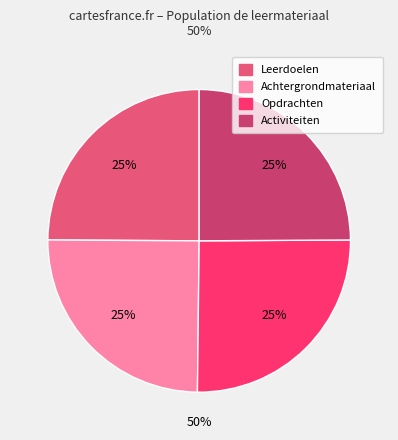

Is it true that Achtergrondmateriaal is 18% of the pie?

False